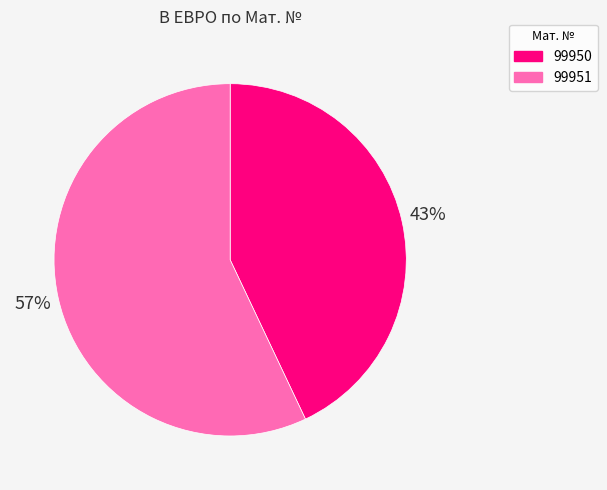

Does 99950 represent more than half of the total?

No